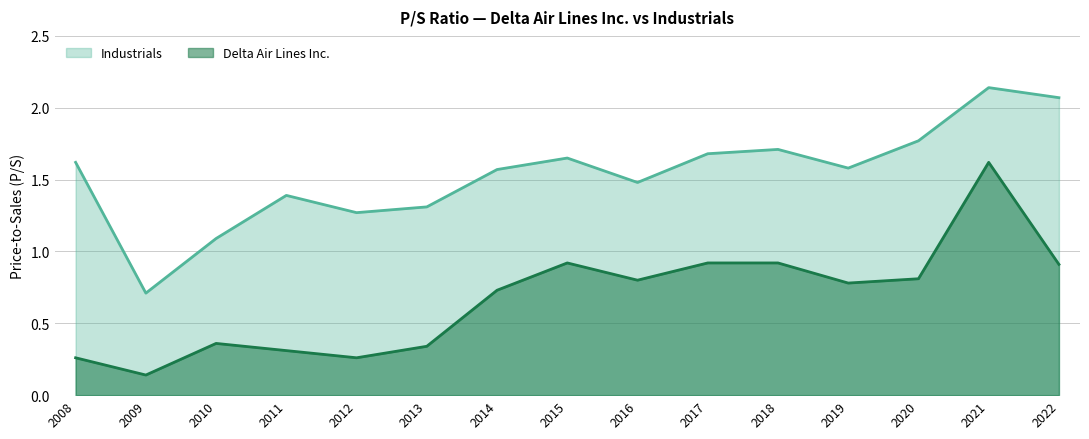

Reading left to right, what are all the values shown in this chart?

Industrials: 1.6	0.7	1.1	1.4	1.3	1.3	1.6	1.6	1.5	1.7	1.7	1.6	1.8	2.1	2.1
Delta Air Lines Inc.: 0.3	0.1	0.4	0.3	0.3	0.3	0.7	0.9	0.8	0.9	0.9	0.8	0.8	1.6	0.9